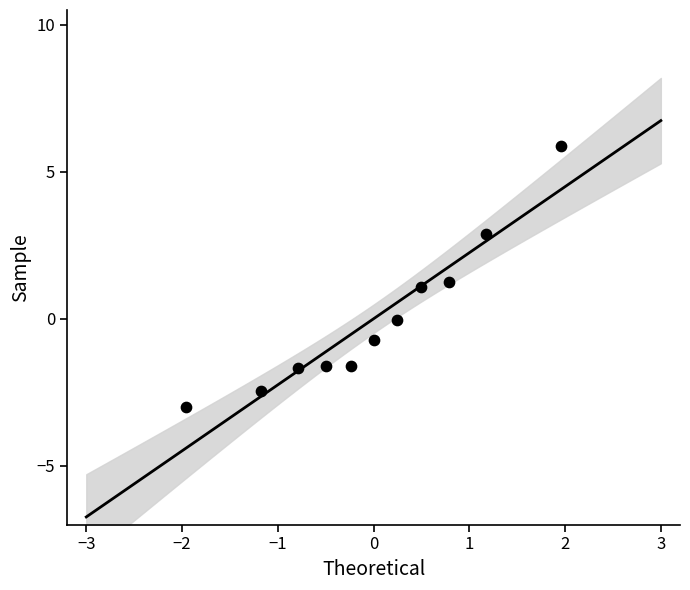

What is the range of X values (max minus min)?

3.9